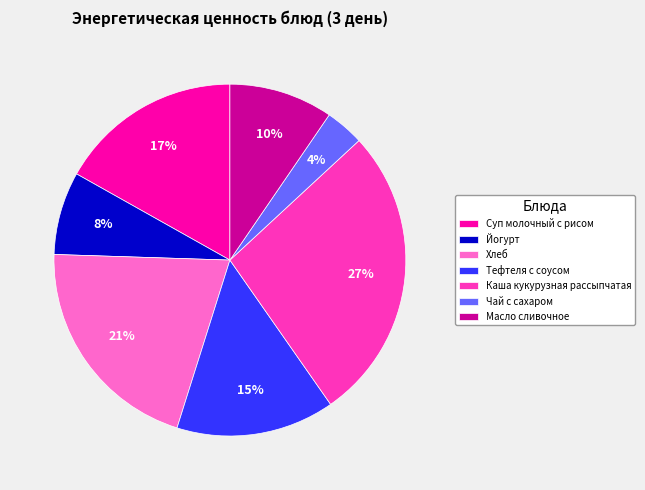

Is there a majority slice in this chart?

No